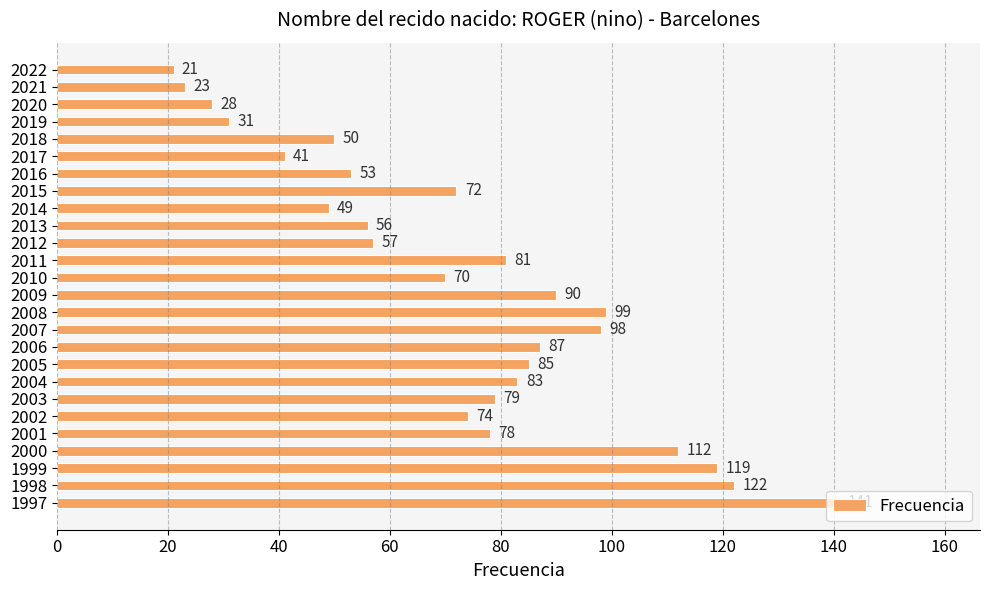

Rank the categories by value from lowest to highest.

2022, 2021, 2020, 2019, 2017, 2014, 2018, 2016, 2013, 2012, 2010, 2015, 2002, 2001, 2003, 2011, 2004, 2005, 2006, 2009, 2007, 2008, 2000, 1999, 1998, 1997